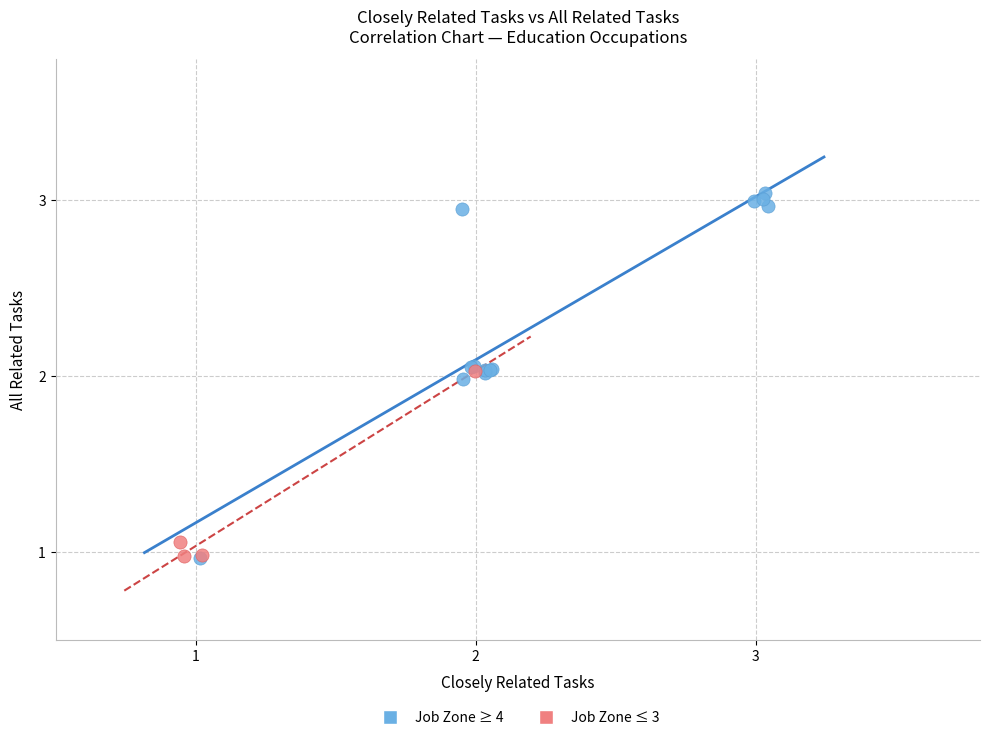

Which series contains the highest Y value?

Job Zone ≥ 4